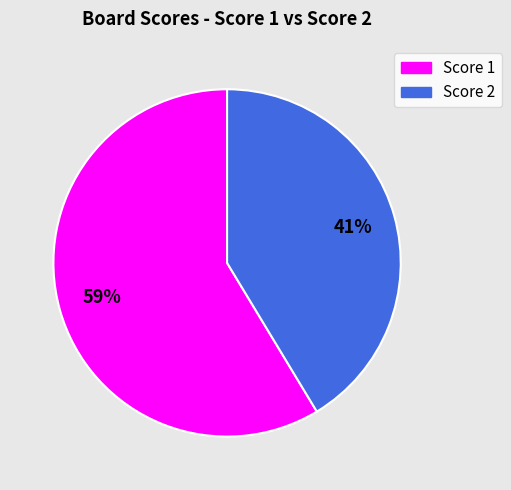

Is there a majority slice in this chart?

Yes